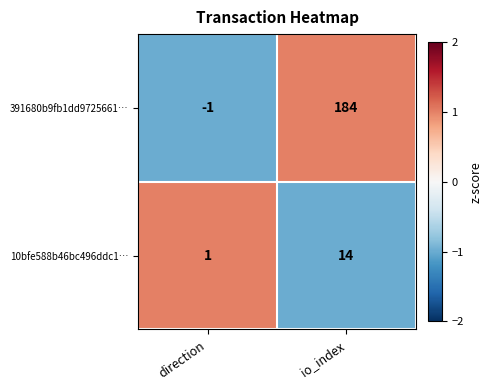

List the series in order of their peak value, lowest first.

10bfe588b46bc496ddc1…, 391680b9fb1dd9725661…